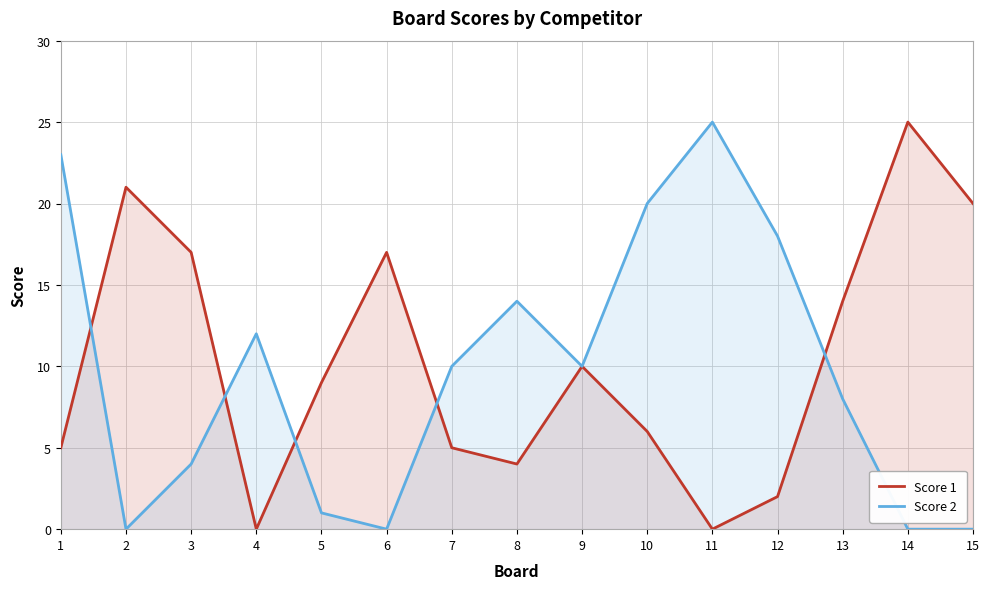

What is the value of the Score 2 point at the 3rd from the left?

4